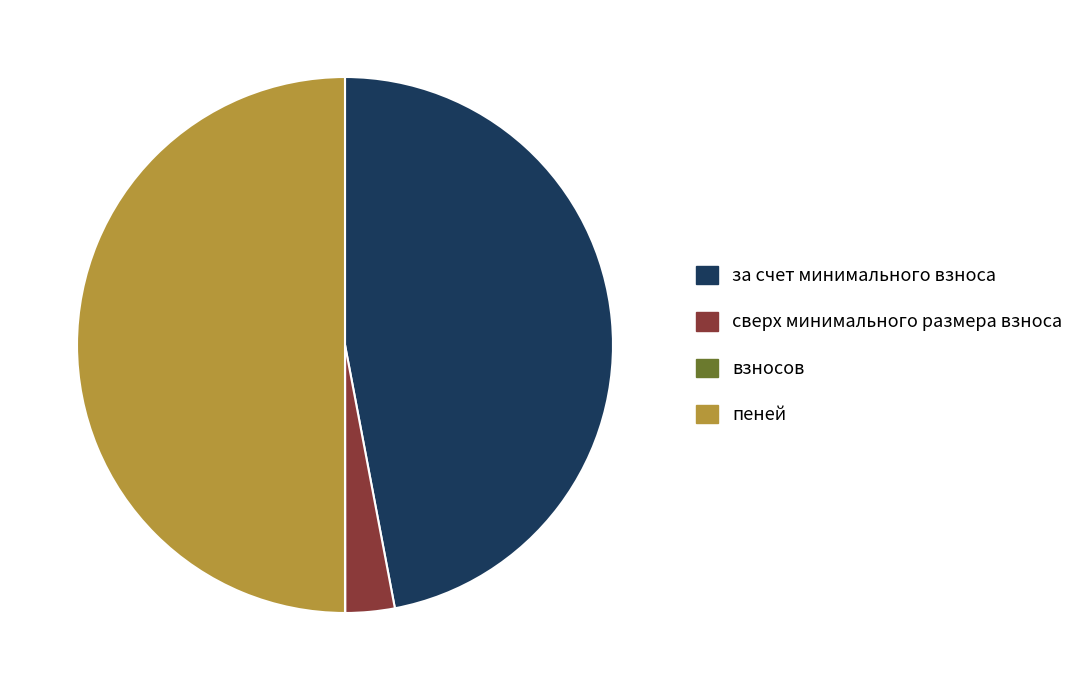

Is сверх минимального размера взноса the majority of the pie?

No